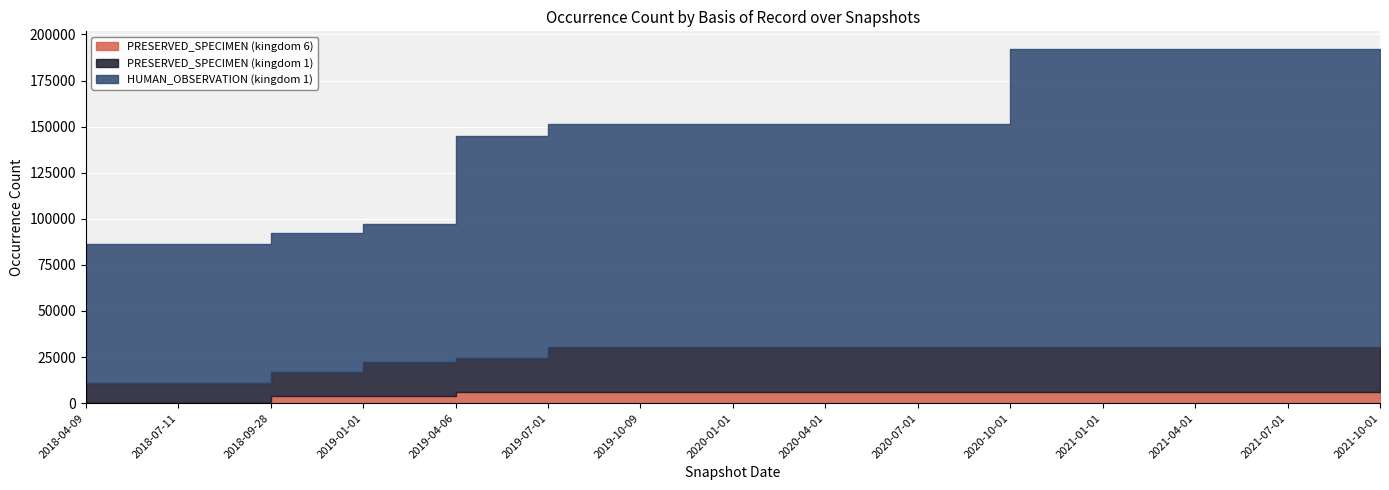

How many values in PRESERVED_SPECIMEN_k6 are above zero?

13